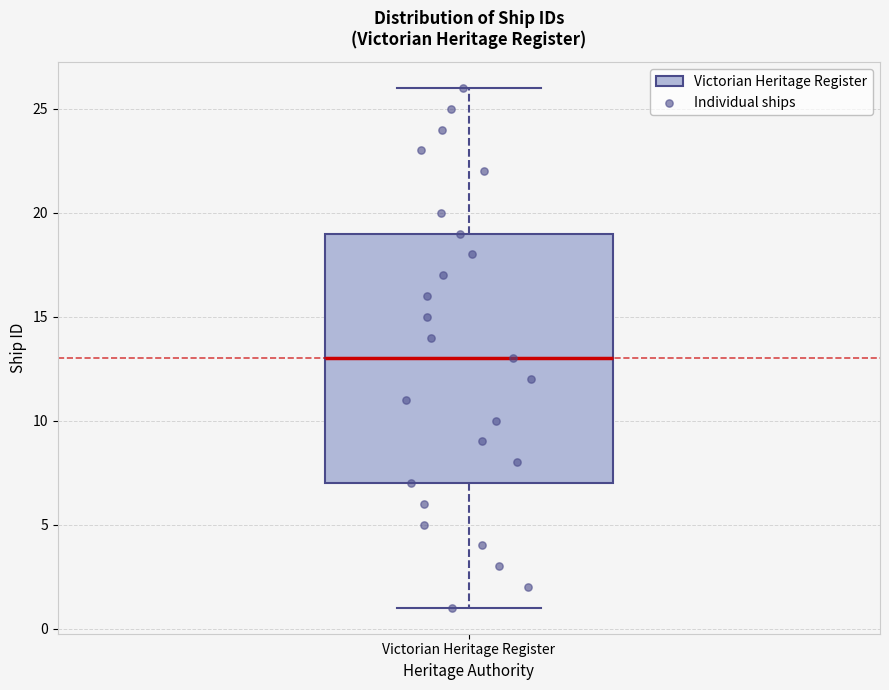

Transcribe this box plot: give where the median line is, the range the box spans, and where the two whiskers end, as read against the y-axis. The values are not printed on the chart, so give them approximately, as read against the axis.

median 13, box 7 to 19, whiskers 1 to 26